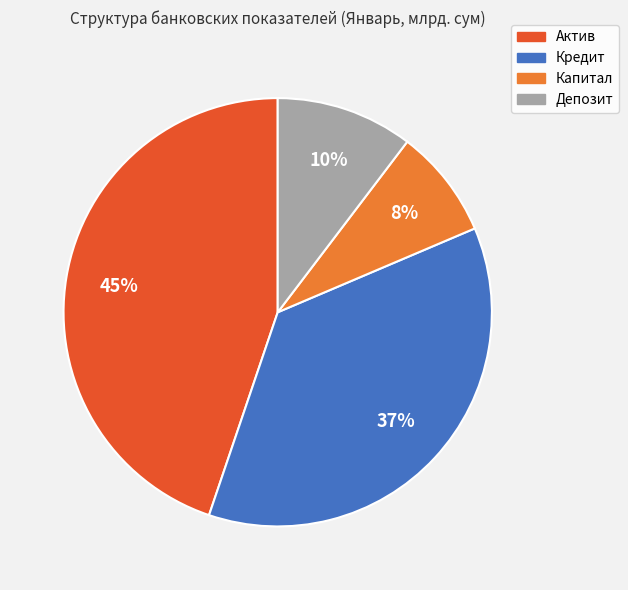

Combined, do Актив and Кредит account for over 50%?

Yes